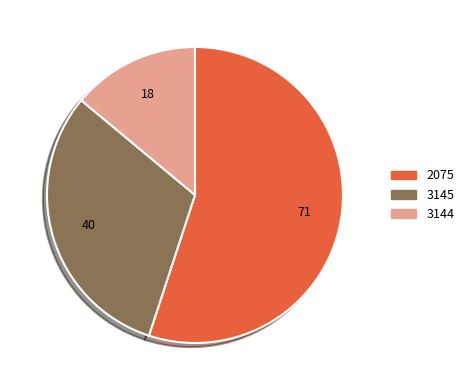

Is the sum of 2075 and 3144 greater than half?

Yes